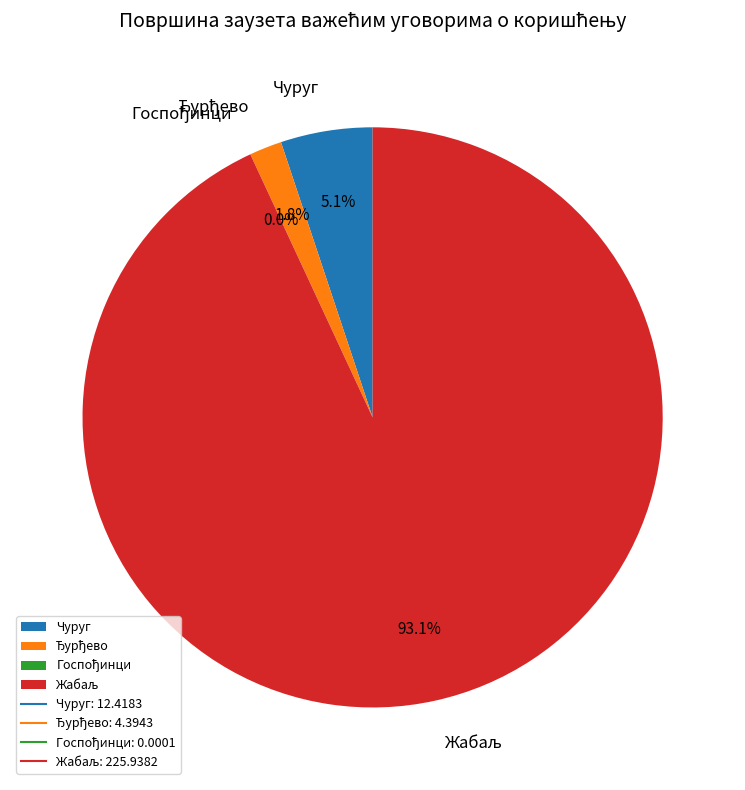

Does any single category account for the majority?

Yes